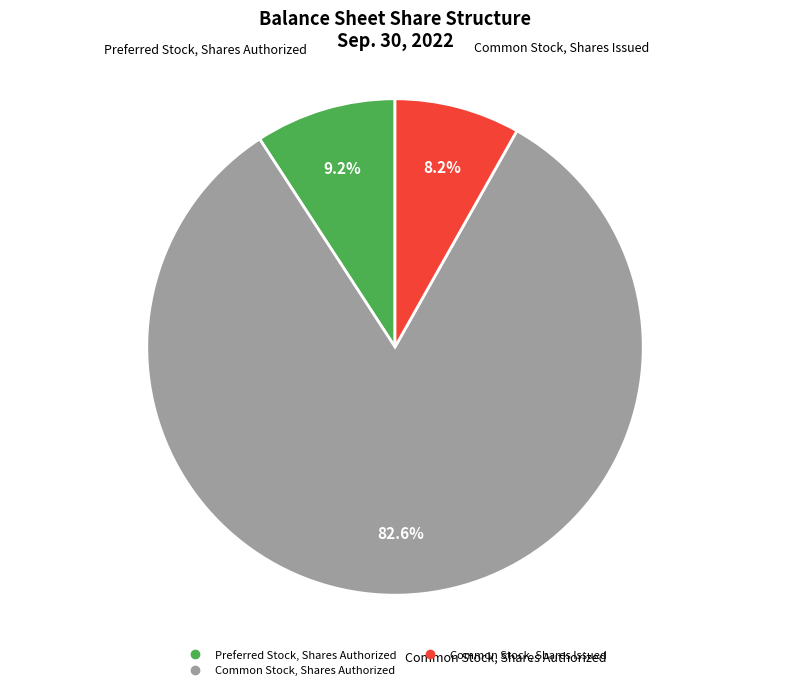

Is there a majority slice in this chart?

Yes